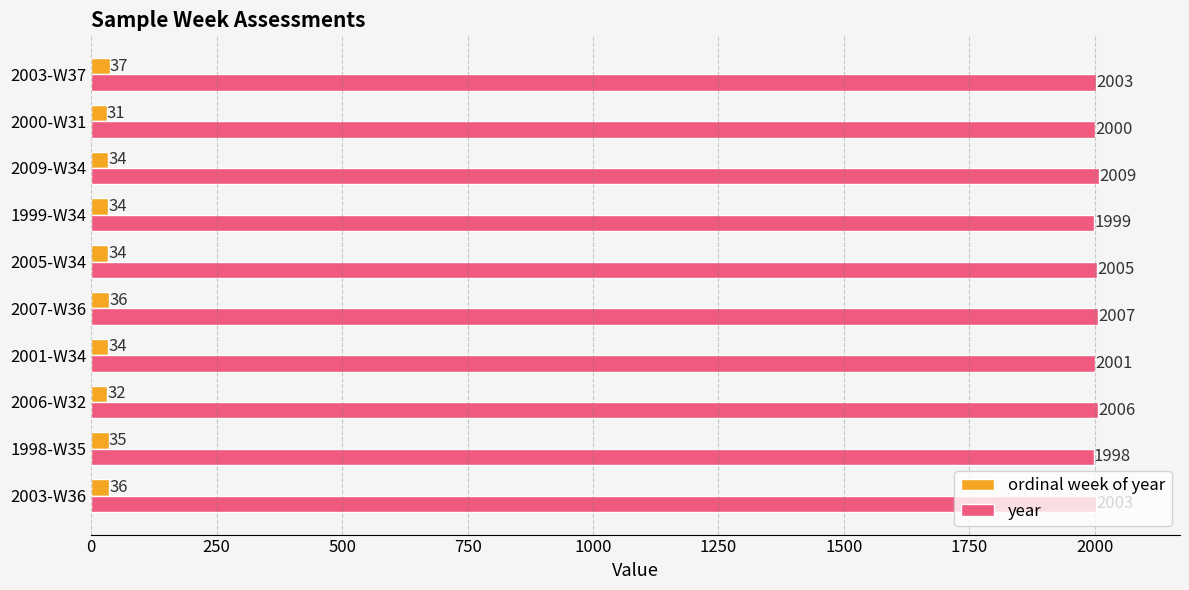

What is the minimum value for ordinal week of year?

31